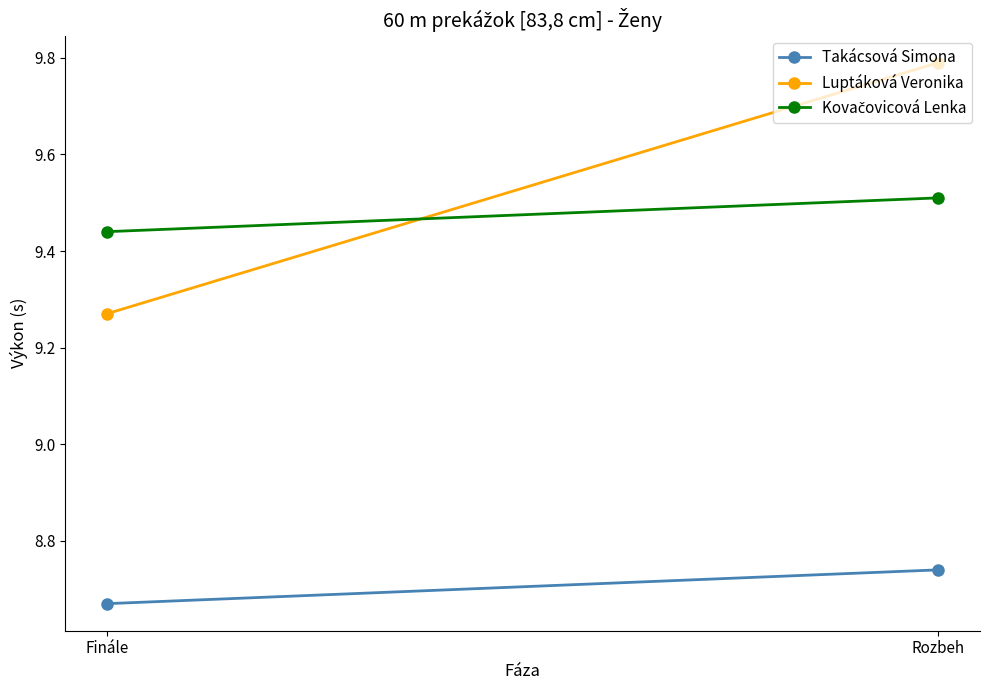

How many data points does each series have?

2